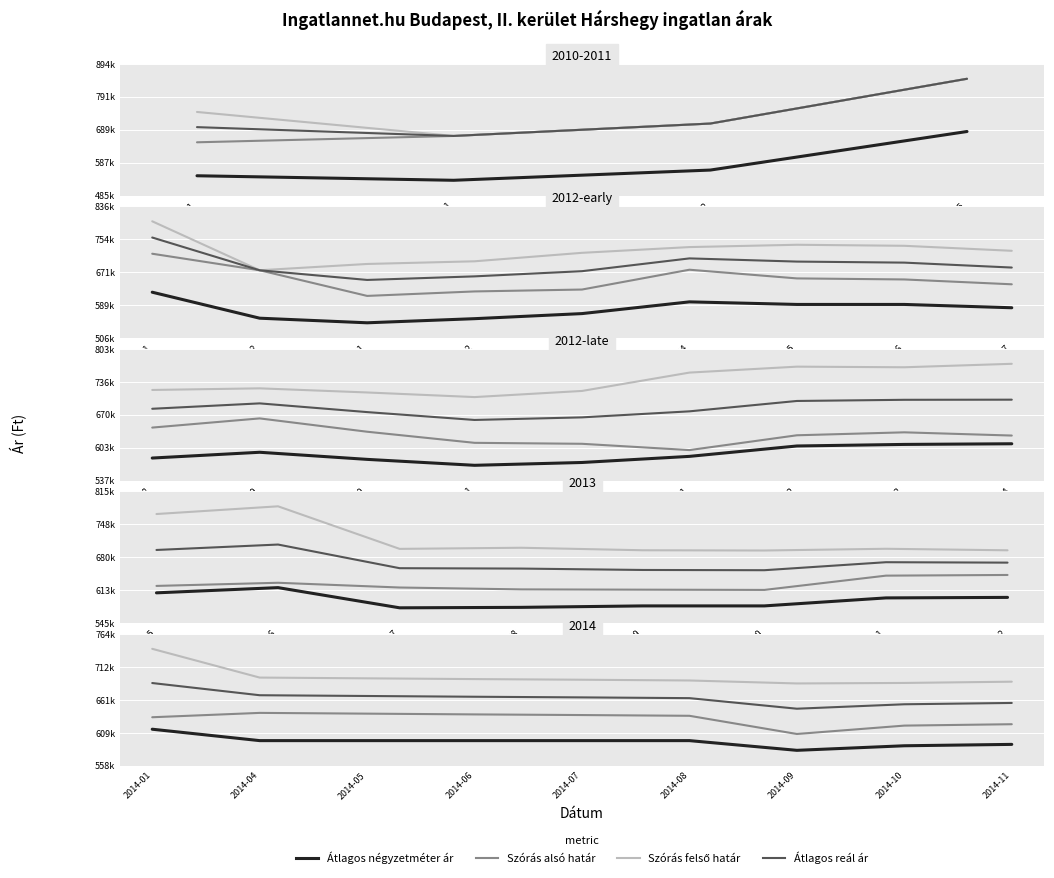

What is the average value of the Átlagos reál ár series?

663682